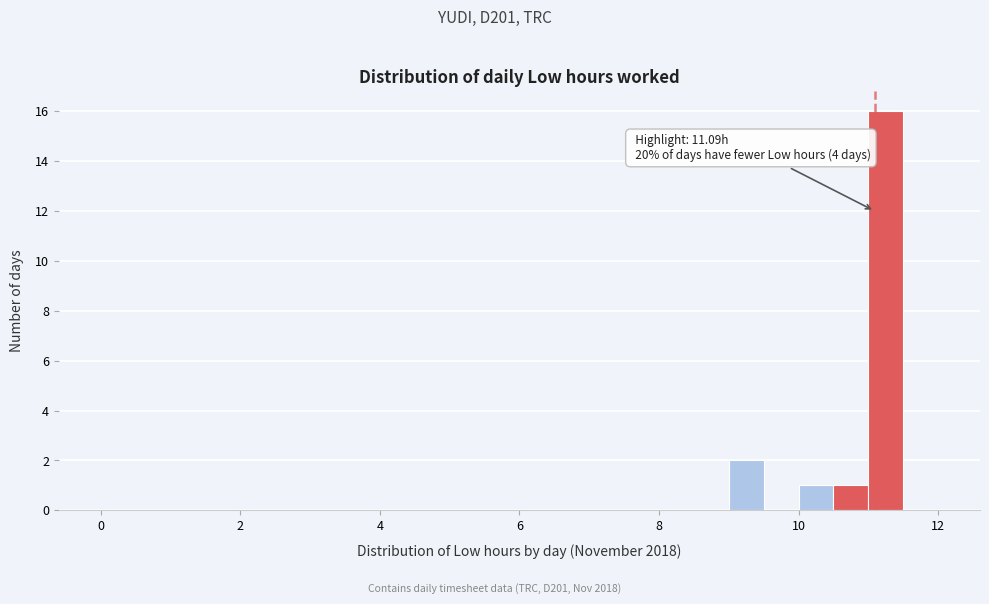

Around what value on the x-axis is the tallest bar? Give the approximate position of its centre, as read against the axis.

11.2